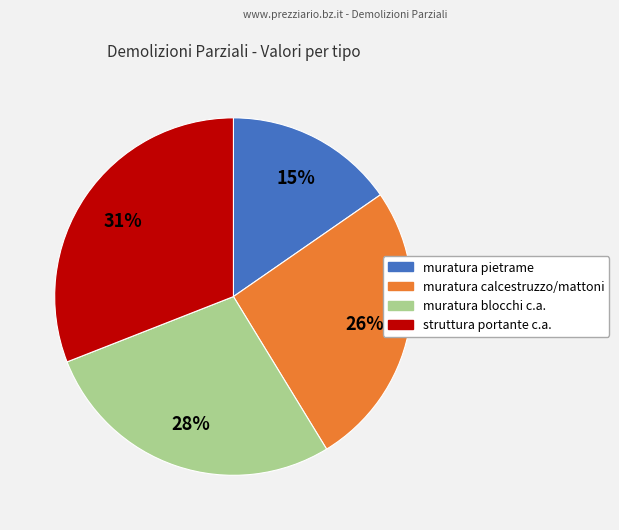

Between muratura calcestruzzo/mattoni and muratura blocchi c.a., which is larger?

muratura blocchi c.a.